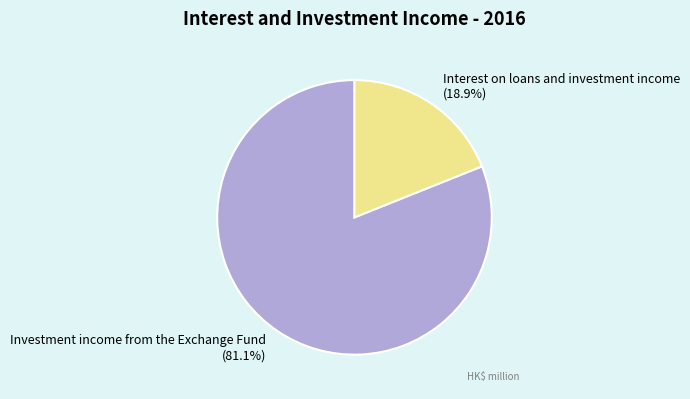

Is Investment income from the Exchange Fund the majority of the pie?

Yes